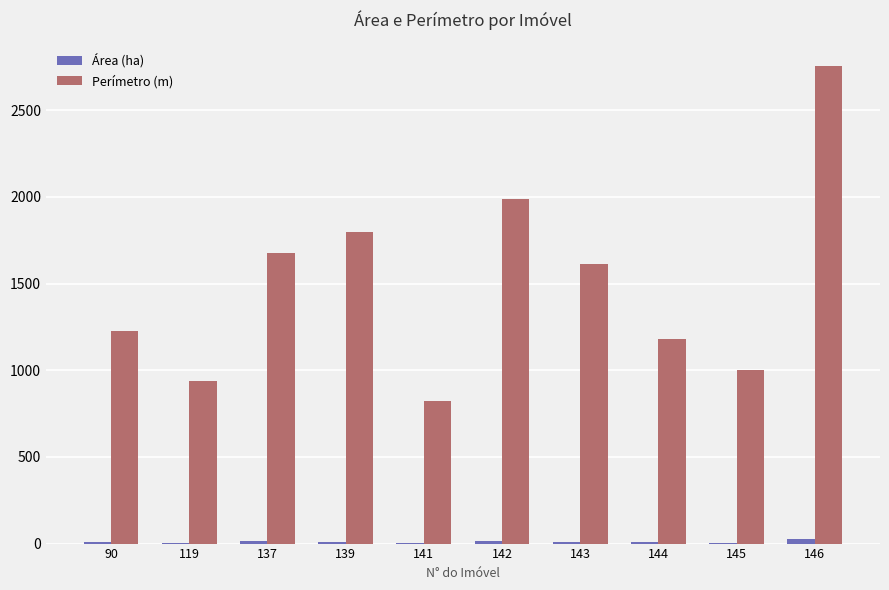

Between 143 and 144, which series saw the biggest shift?

Perímetro (m)